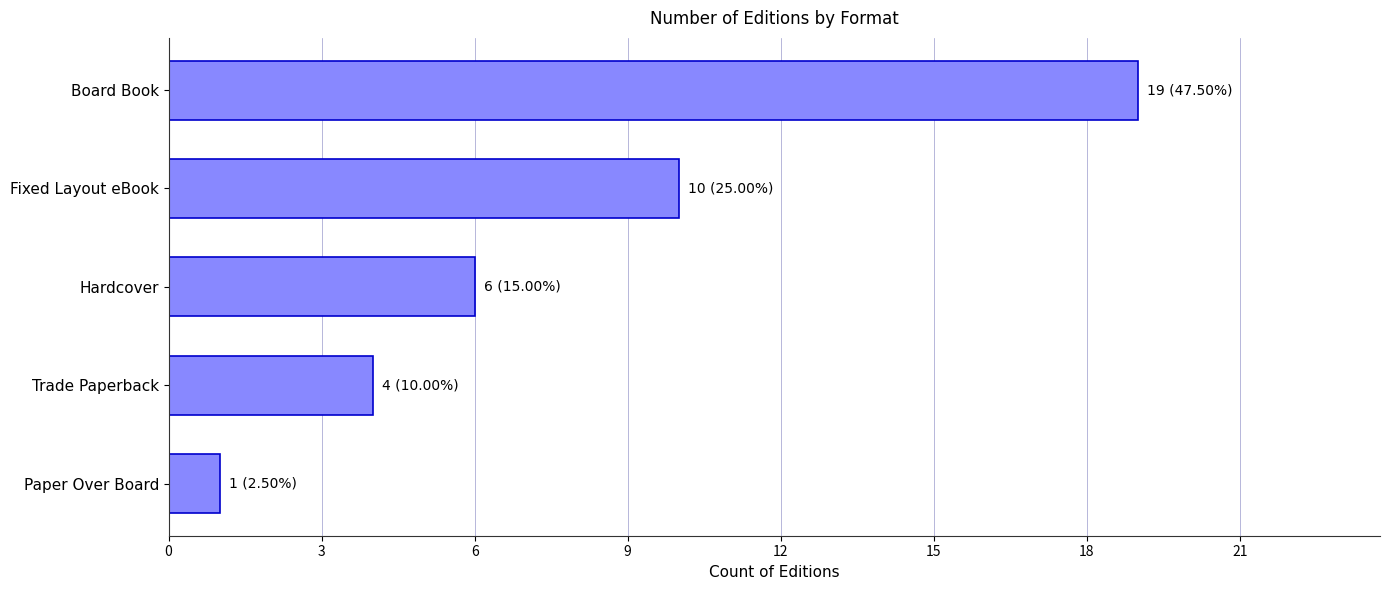

Rank the categories by value from lowest to highest.

Paper Over Board, Trade Paperback, Hardcover, Fixed Layout eBook, Board Book